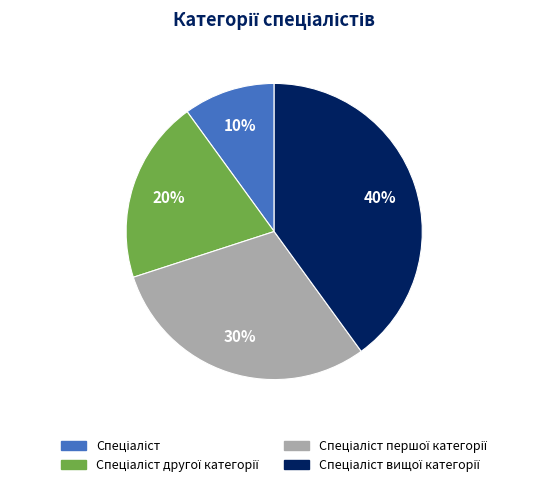

Is there a majority slice in this chart?

No